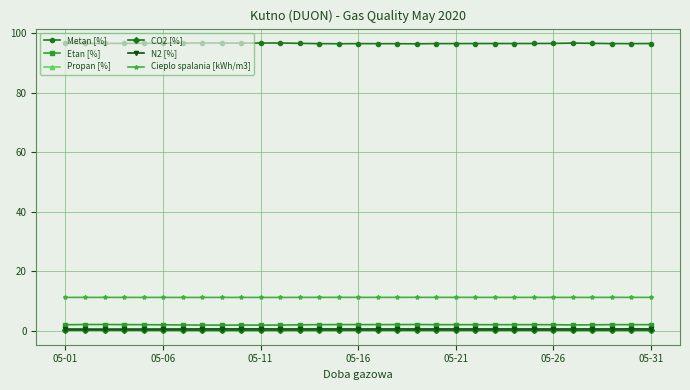

Which series has the widest spread of values?

Metan [%]